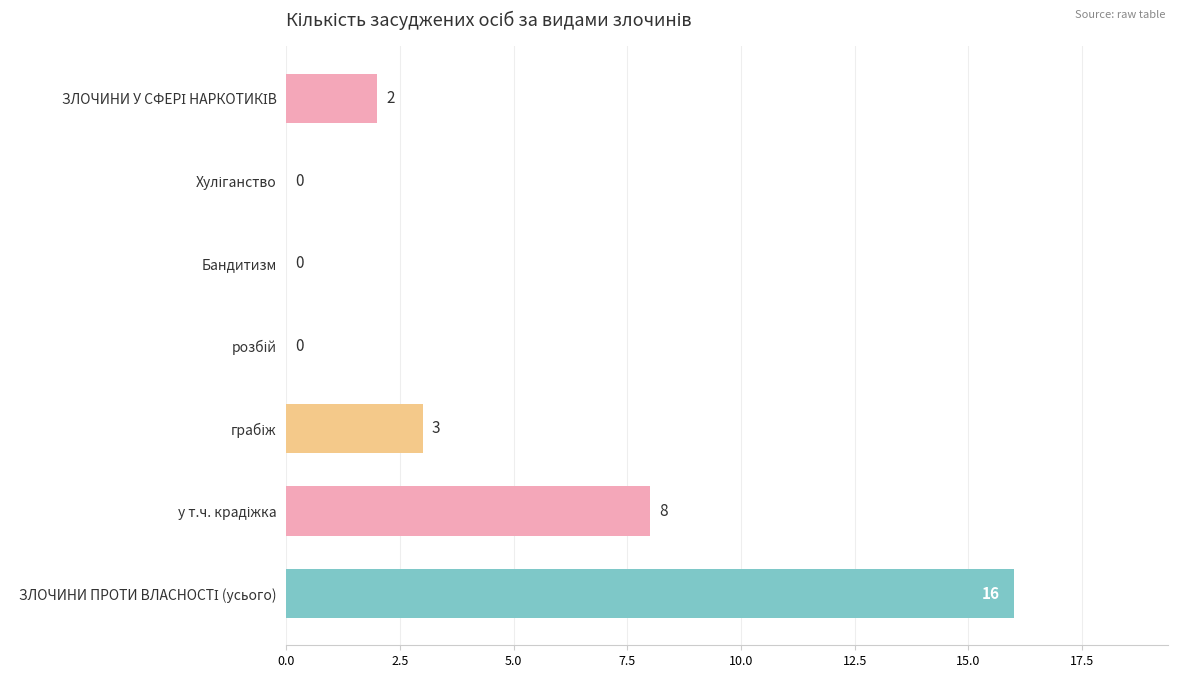

What is the average value?

4